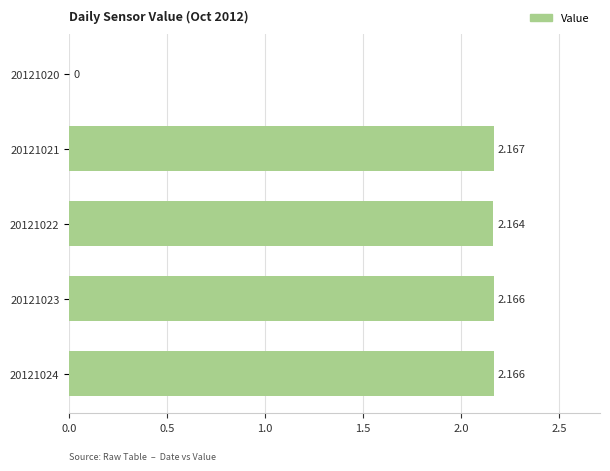

Count the number of values greater than 2.

4